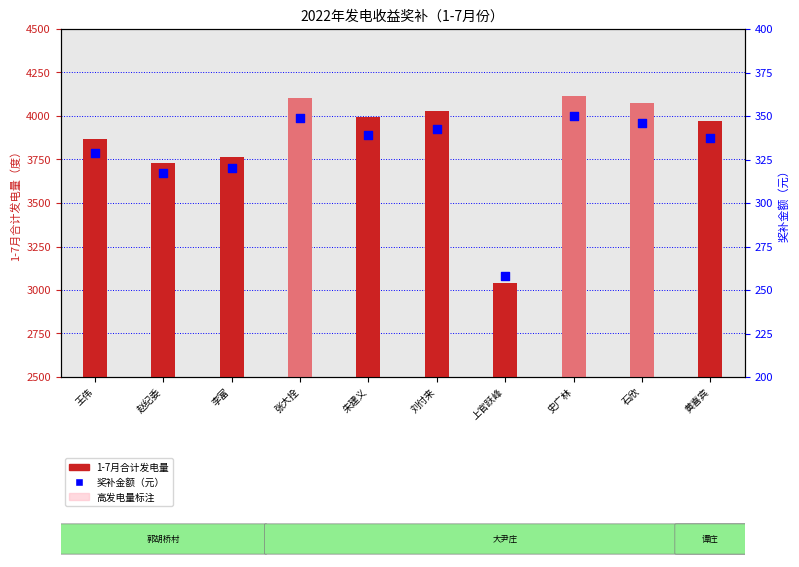

Which series has the largest total across all categories?

1-7月合计发电量